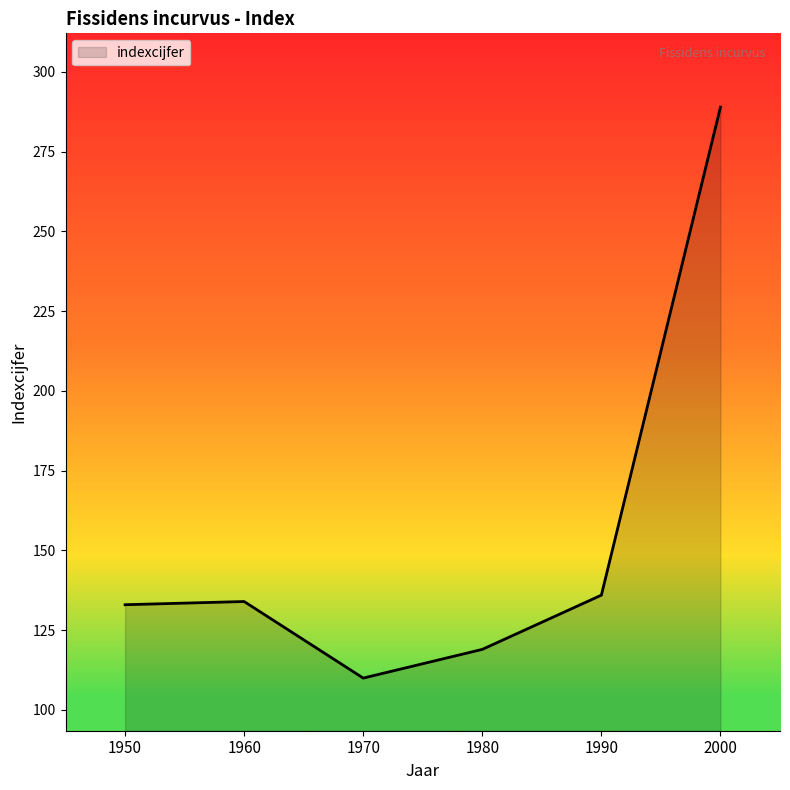

Reading right to left, what are all the values shown in this chart?

289	136	119	110	134	133